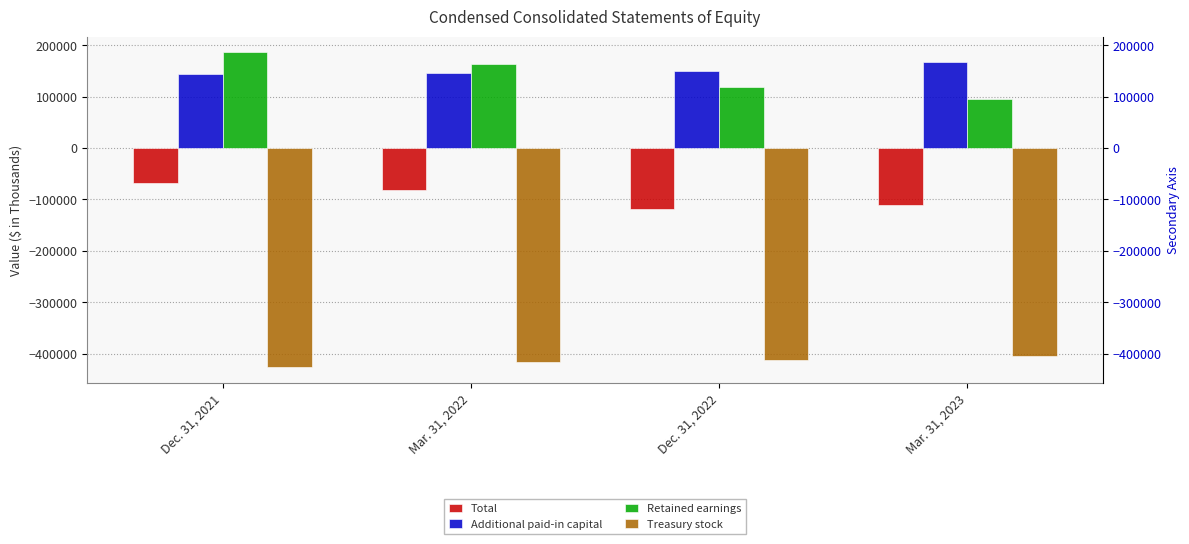

Reading right to left, what are all the values shown in this chart?

Total: Mar. 31, 2023=-110397	Dec. 31, 2022=-118874	Mar. 31, 2022=-80887	Dec. 31, 2021=-68870
Additional paid-in capital: Mar. 31, 2023=166704	Dec. 31, 2022=149348	Mar. 31, 2022=145588	Dec. 31, 2021=144298
Retained earnings: Mar. 31, 2023=96243	Dec. 31, 2022=118948	Mar. 31, 2022=163796	Dec. 31, 2021=186592
Treasury stock: Mar. 31, 2023=-404060	Dec. 31, 2022=-413358	Mar. 31, 2022=-416853	Dec. 31, 2021=-426445